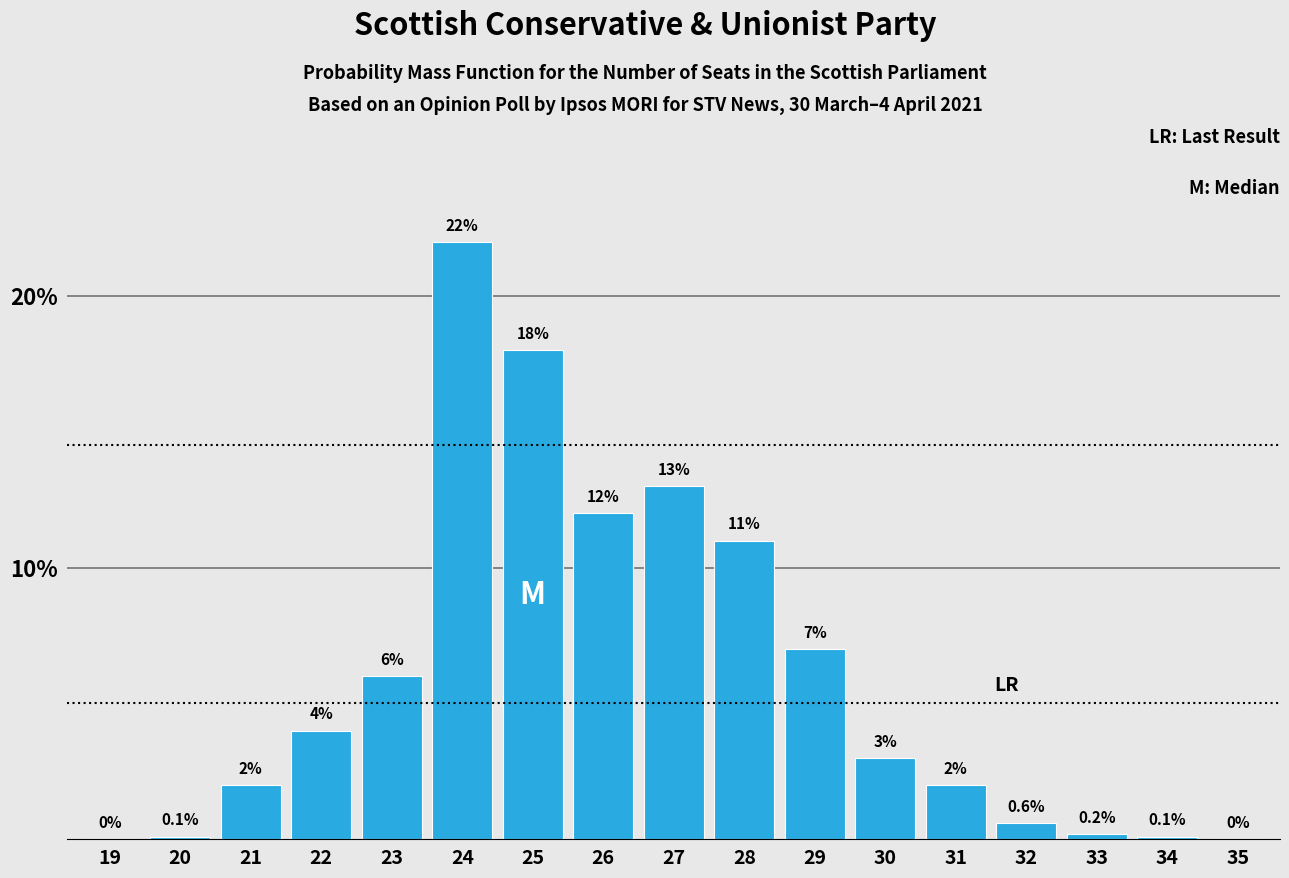

Reading left to right, list all the values displayed in this chart.

19=0.0	20=0.1	21=2.0	22=4.0	23=6.0	24=22.0	25=18.0	26=12.0	27=13.0	28=11.0	29=7.0	30=3.0	31=2.0	32=0.6	33=0.2	34=0.1	35=0.0